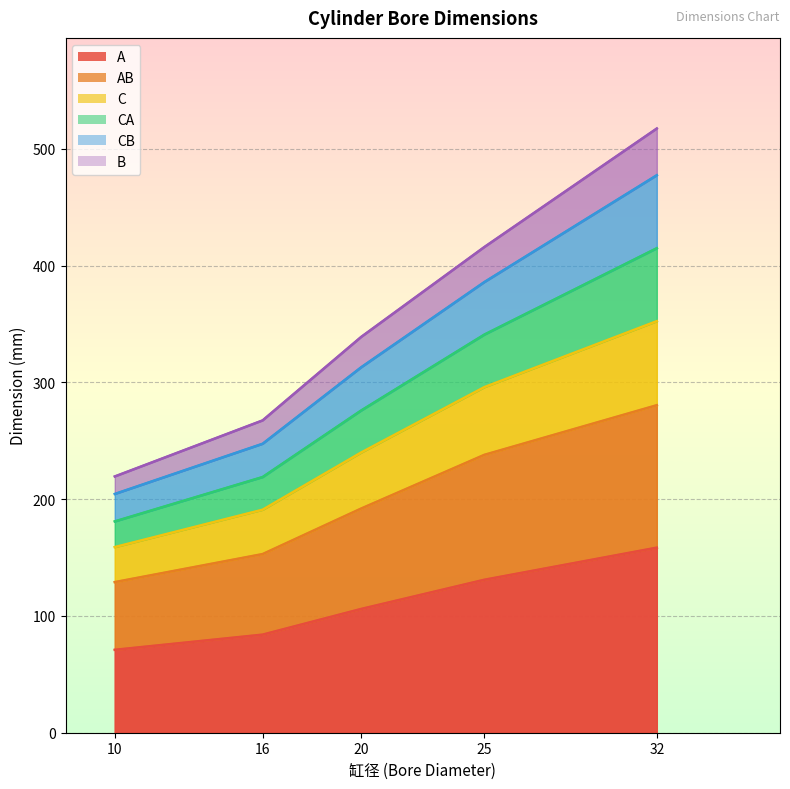

The A series shows 190.9 at 25. True or false?

False